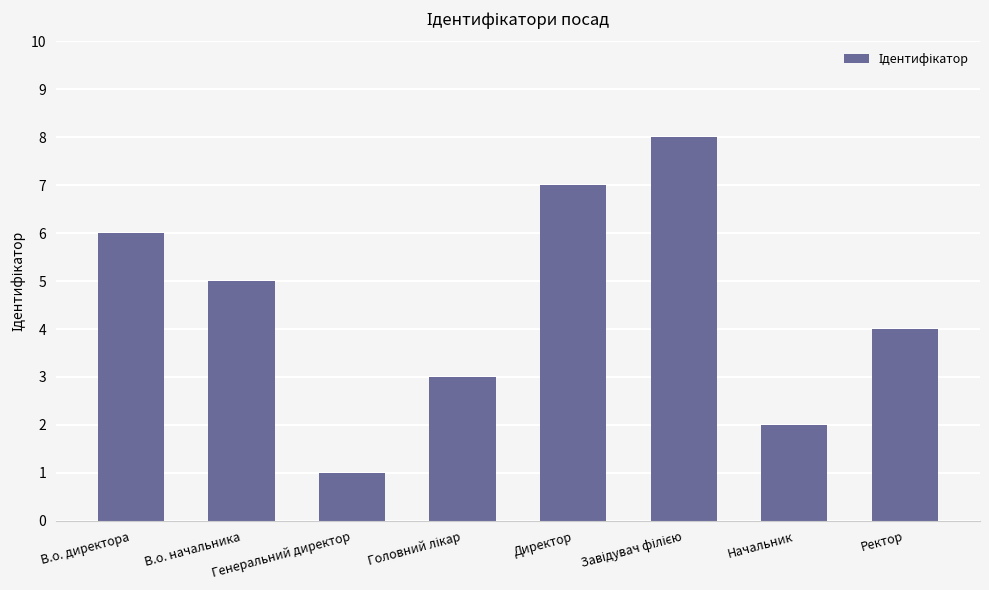

What is the sum of all values?

36